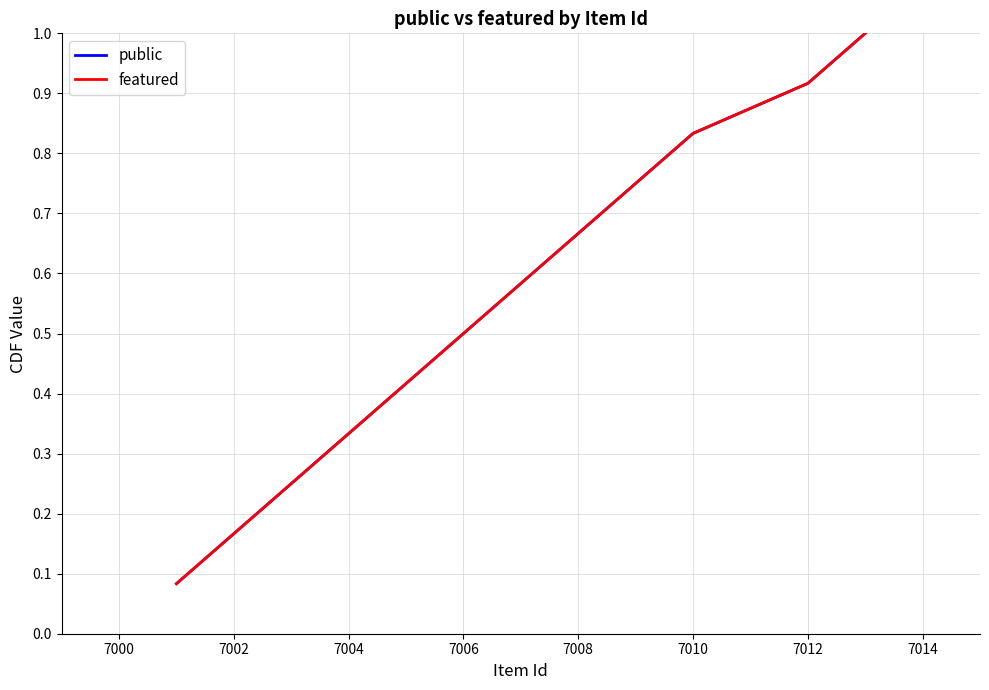

Which series has the largest range (max minus min)?

public